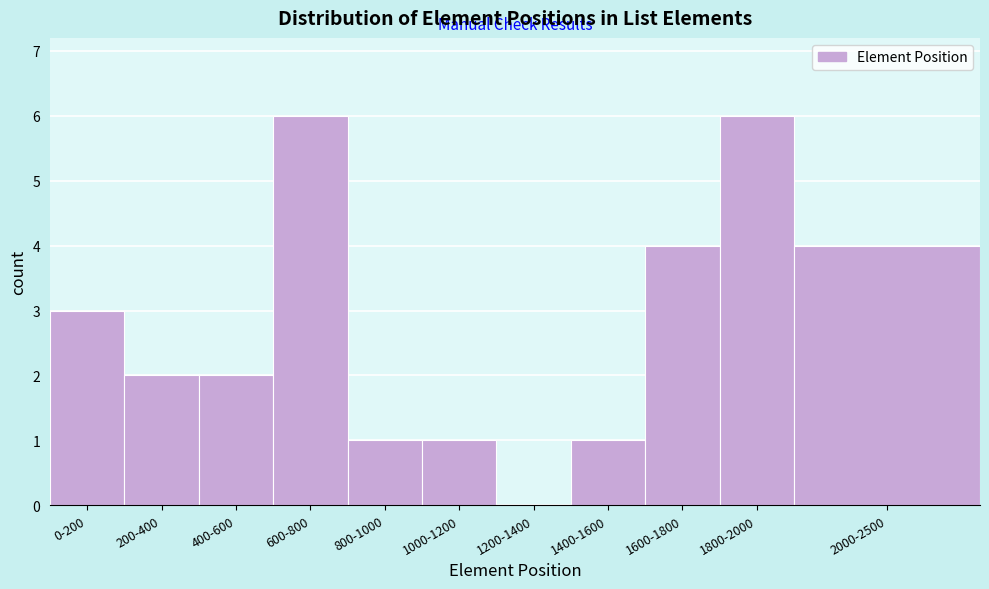

Reading left to right, extract all data points from this chart.

0-200=3	200-400=2	400-600=2	600-800=6	800-1000=1	1000-1200=1	1200-1400=0	1400-1600=1	1600-1800=4	1800-2000=6	2000-2500=4